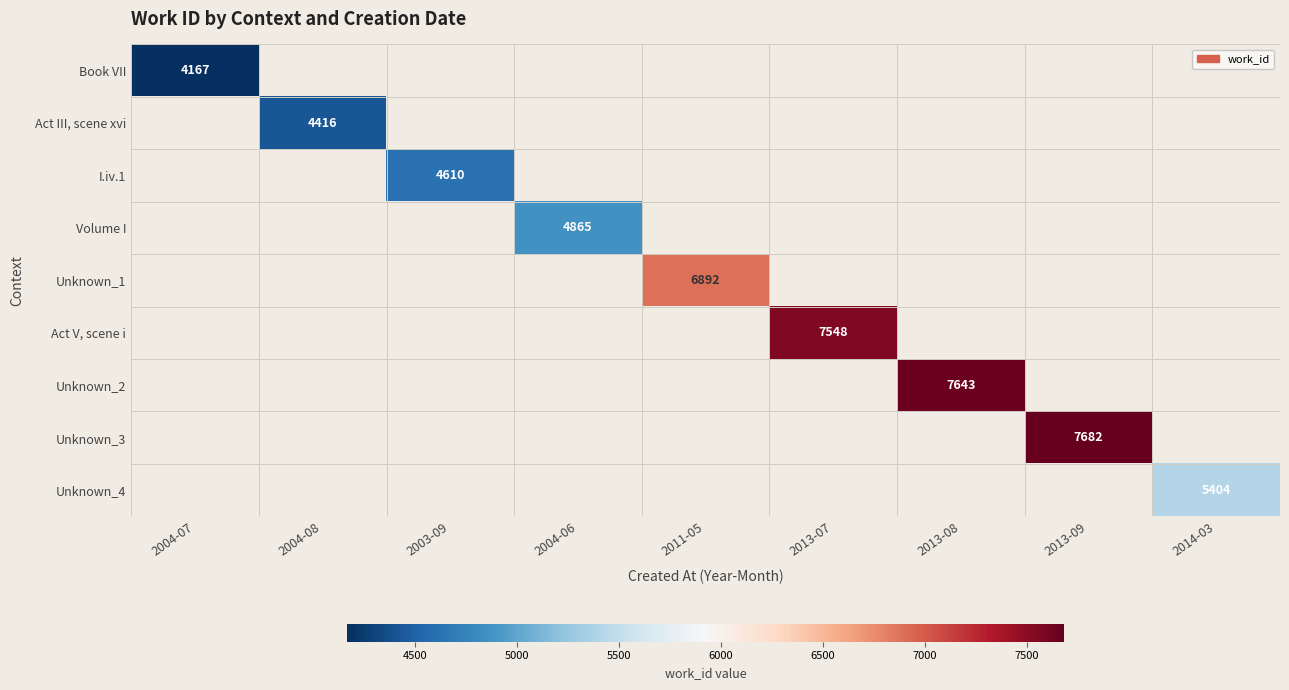

True or false: I.iv.1 has a value of 6416 at 2003-09.

False